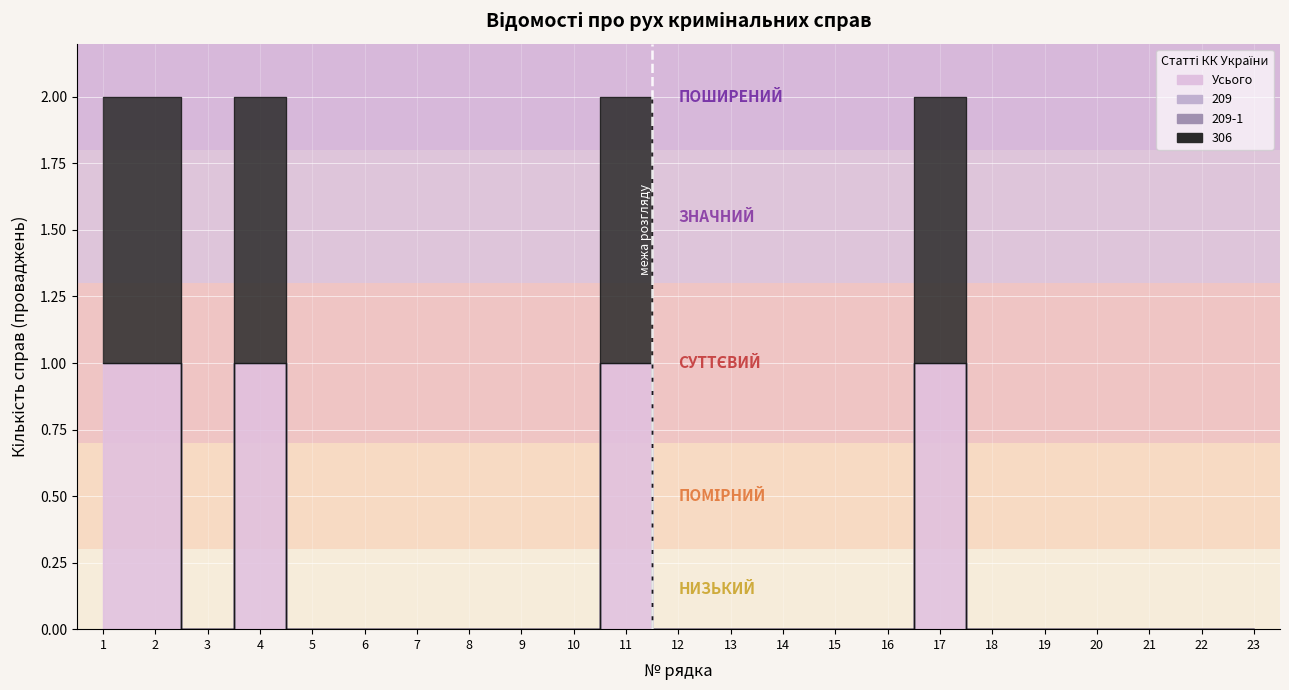

True or false: Усього has a value of 0 at 9.

True